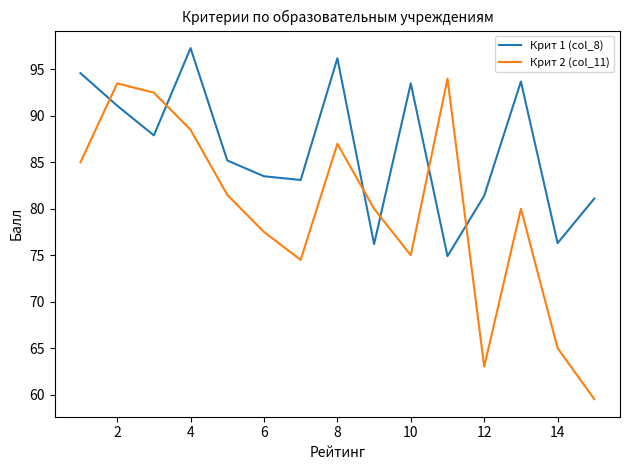

Which series has the largest range (max minus min)?

Крит 2 (col_11)